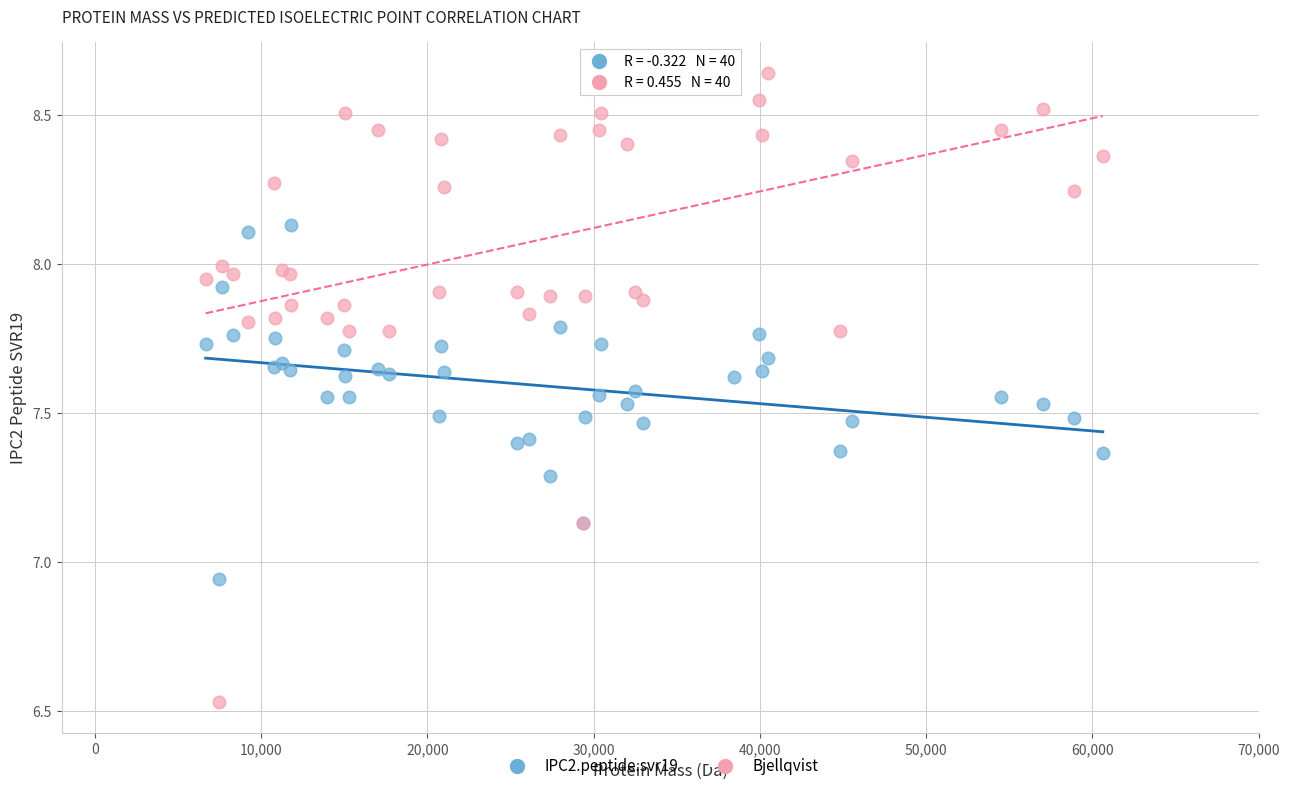

Which series has the widest spread of Y values?

Bjellqvist